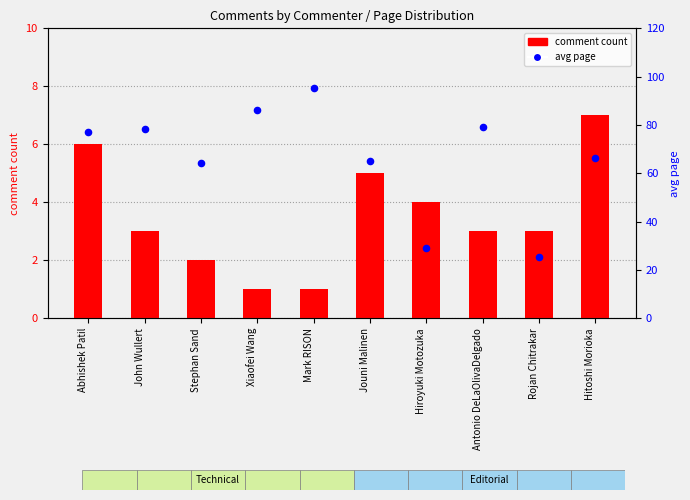

Which series reaches the minimum Y coordinate?

comment count